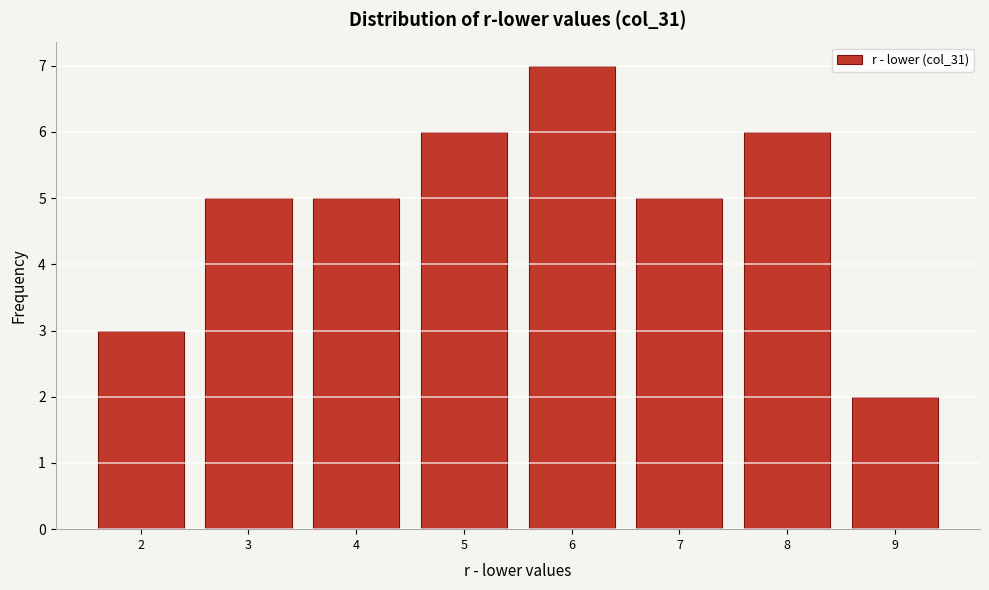

Reading left to right, transcribe this chart: for each bar, give the range it covers on the x-axis and its height. The values are not printed on the chart, so give them approximately, as read against the axis.

1.5 to 2.5: 3
2.5 to 3.5: 5
3.5 to 4.5: 5
4.5 to 5.5: 6
5.5 to 6.5: 7
6.5 to 7.5: 5
7.5 to 8.5: 6
8.5 to 9.5: 2